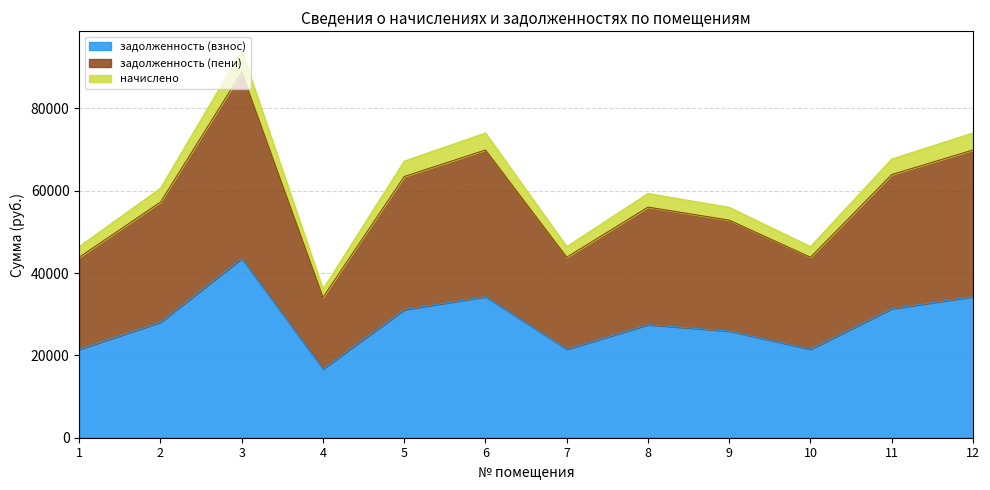

True or false: задолженность (взнос) and задолженность (пени) intersect in this chart.

False